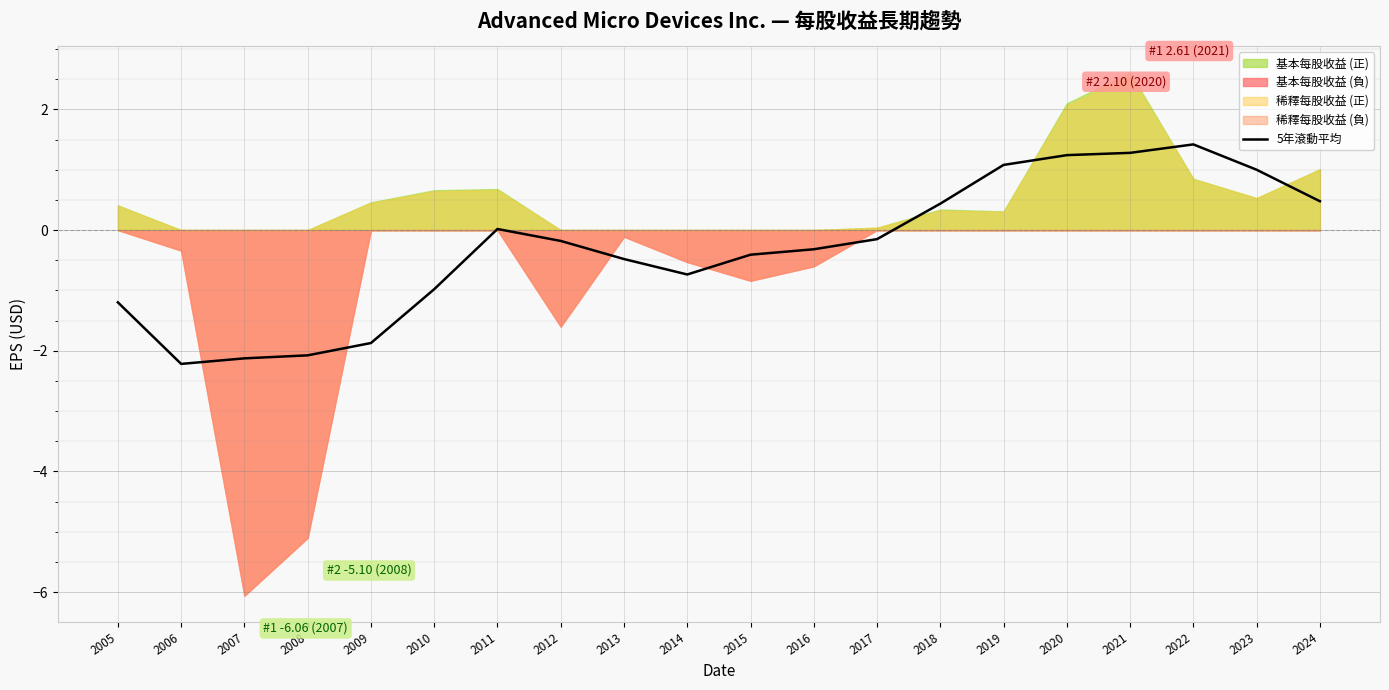

The 5年滾動平均 series shows 1.9 at 2022. True or false?

False